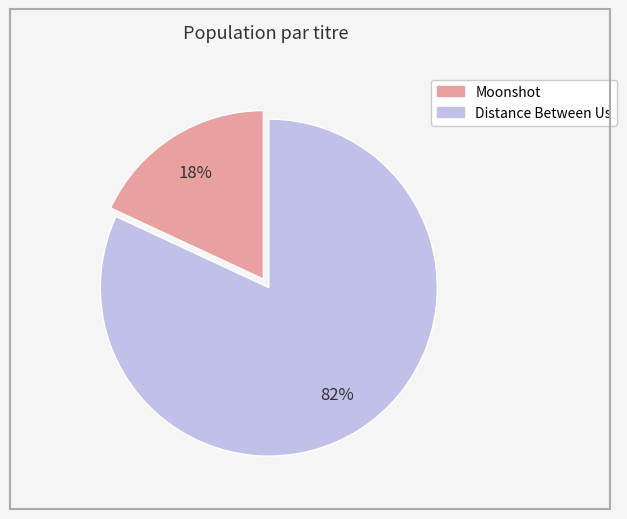

What is the ratio of the value at Moonshot to the value at Distance Between Us?

0.2